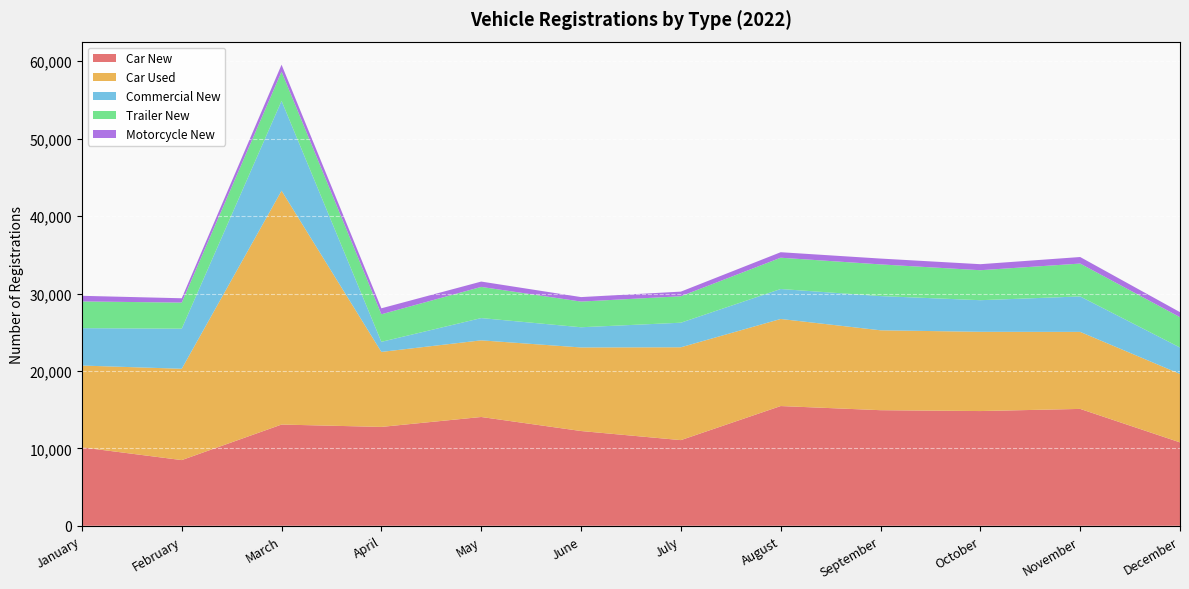

Reading right to left, extract all data points from this chart.

Car New: December=10772	November=15096	October=14819	September=14931	August=15466	July=11065	June=12240	May=14052	April=12771	March=13075	February=8485	January=10130
Car Used: December=8846	November=9949	October=10237	September=10320	August=11248	July=11991	June=10794	May=9901	April=9688	March=30208	February=11796	January=10568
Commercial New: December=3410	November=4580	October=4083	September=4420	August=3871	July=3175	June=2610	May=2877	April=1302	March=11602	February=5178	January=4830
Trailer New: December=3917	November=4246	October=3873	September=4093	August=4041	July=3418	June=3318	May=4026	April=3560	March=3777	February=3370	January=3453
Motorcycle New: December=650	November=846	October=778	September=753	August=711	July=597	June=578	May=690	April=771	March=901	February=560	January=724